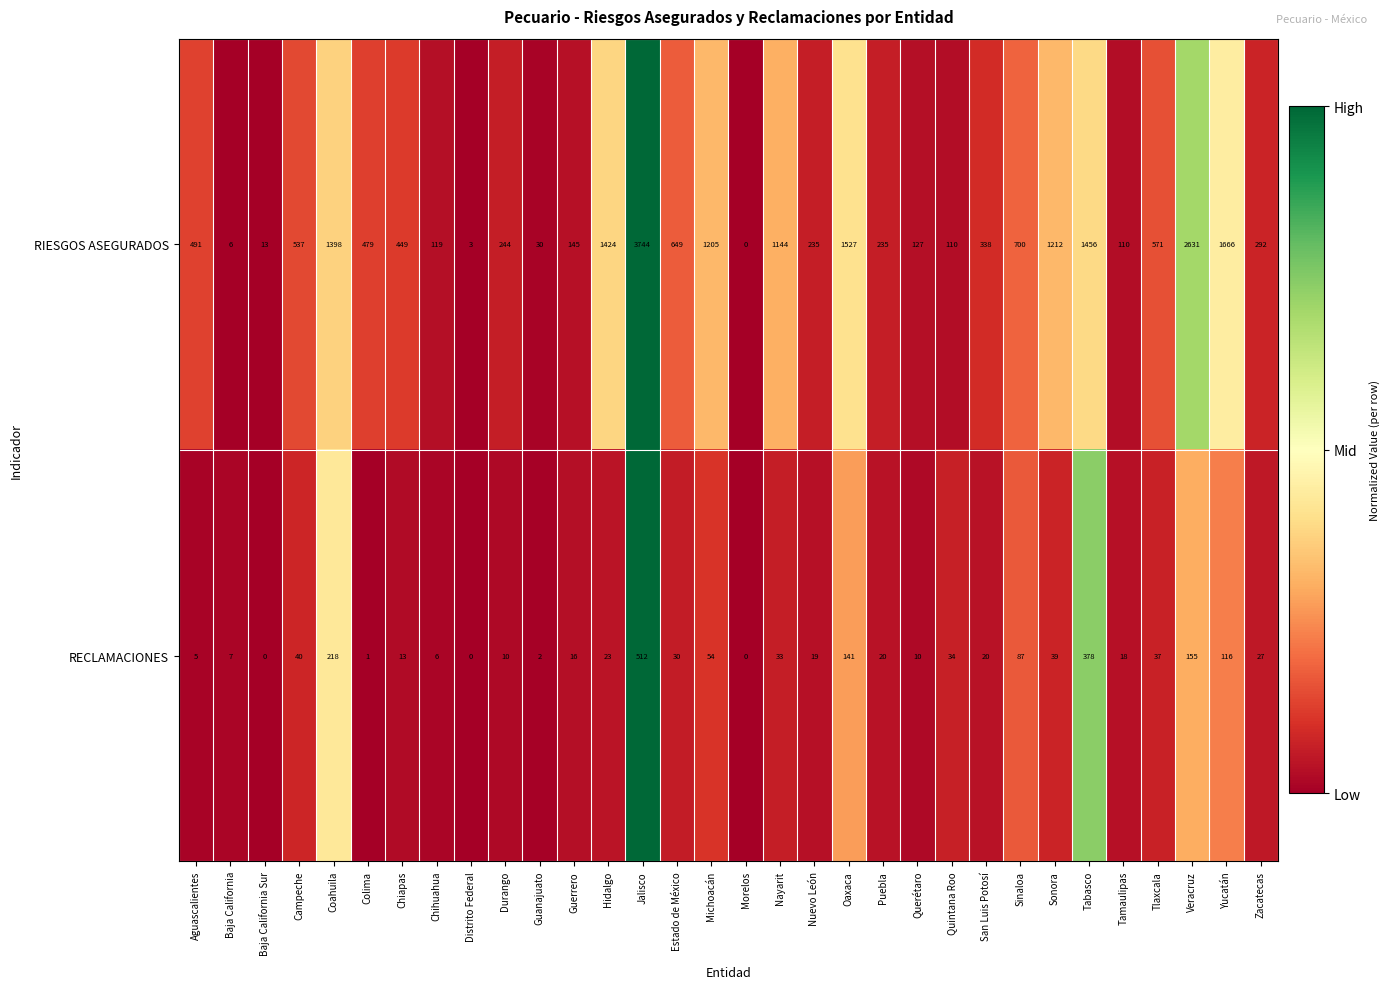

What is the average value of the RIESGOS ASEGURADOS series?

728